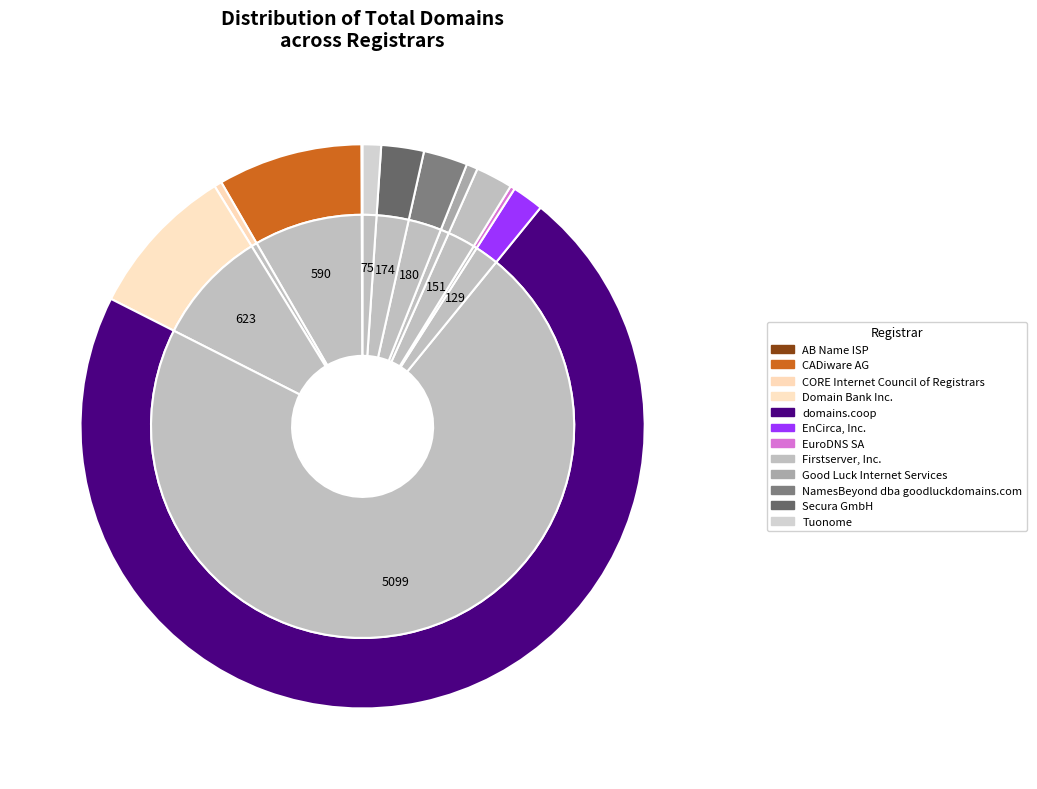

Which slice represents more than half of the pie?

domains.coop